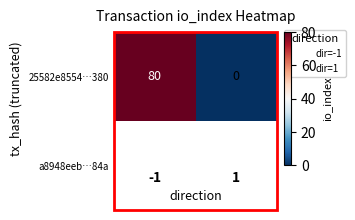

How many series are shown in this chart?

1